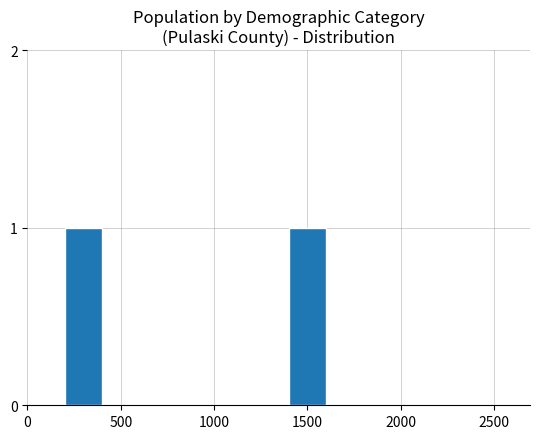

Are the bars grouped side by side (vs. stacked)?

No